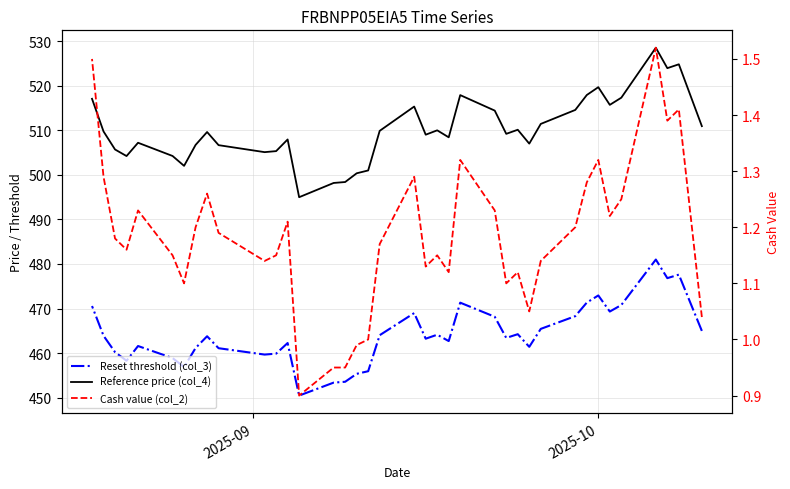

What is the value of the Cash value (col_2) point at the 38th from the left?

1.5